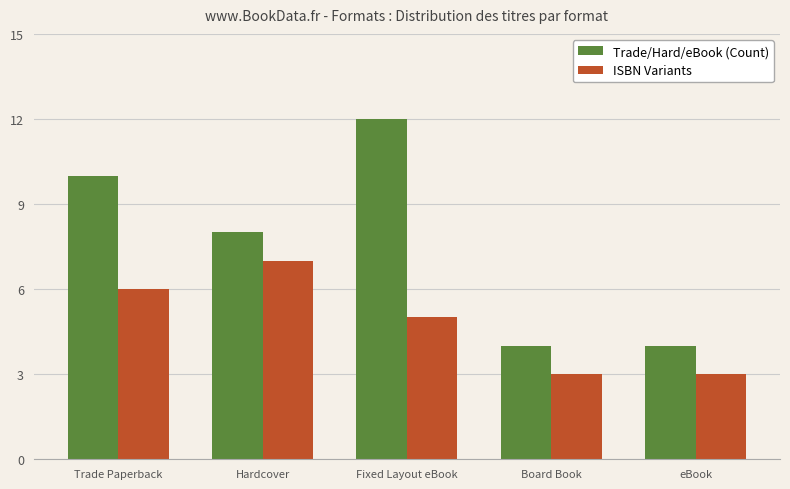

Which series has the largest range (max minus min)?

Trade/Hard/eBook (Count)